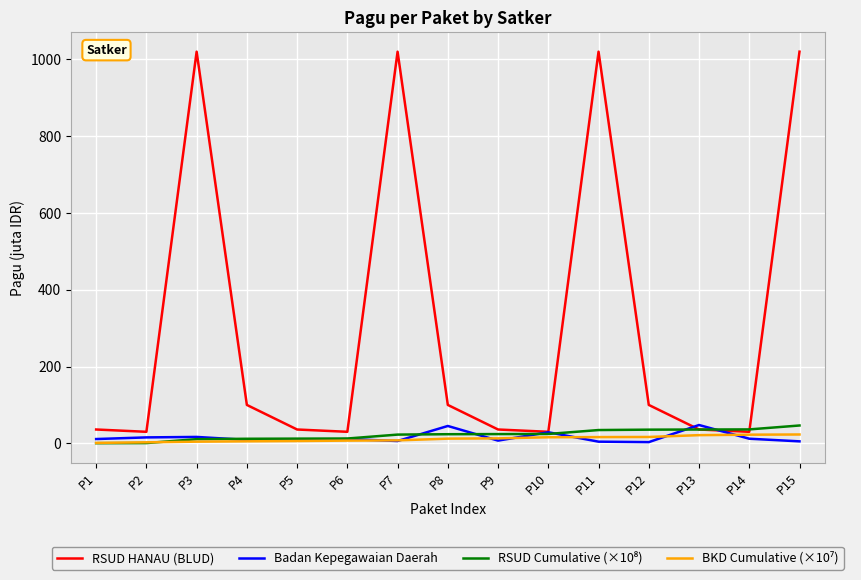

Between P5 and P8, which series saw the biggest shift?

RSUD HANAU (BLUD)